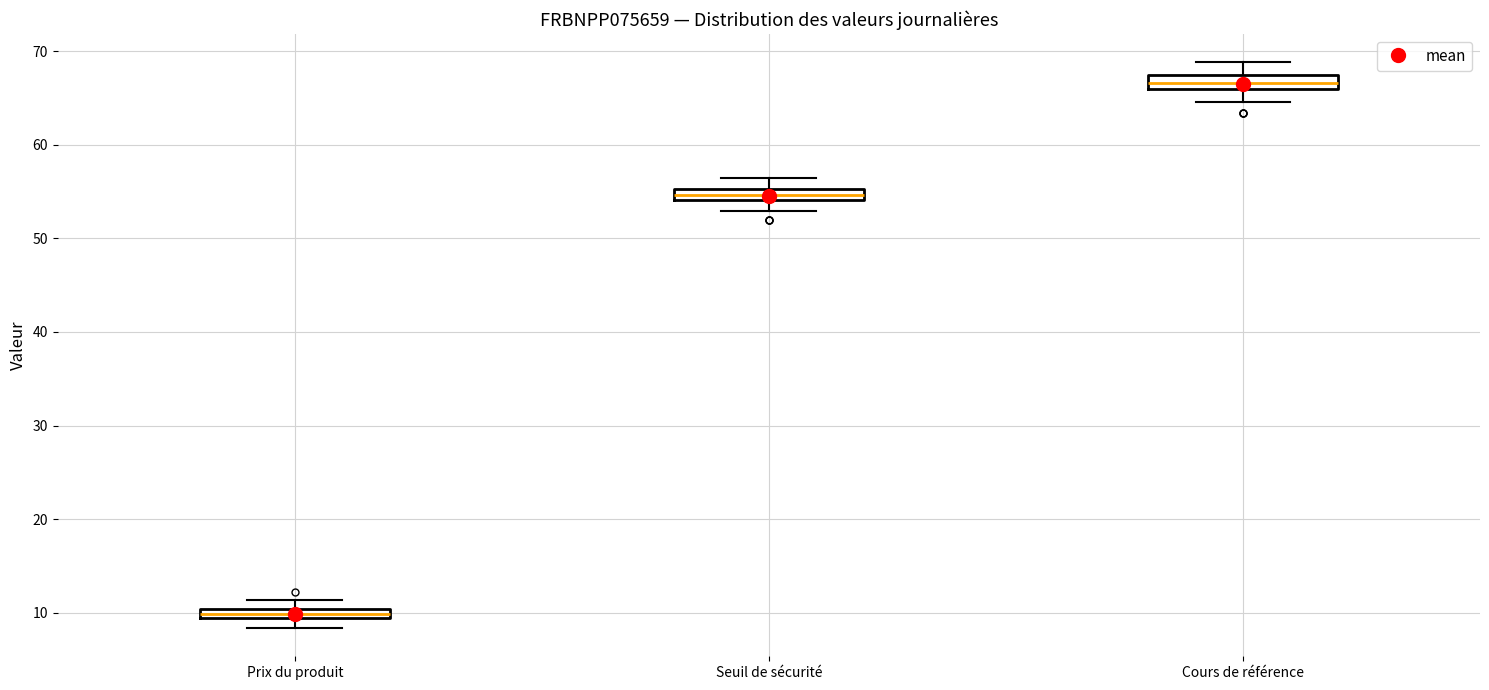

Where is the lower edge of the box for Seuil de sécurité on the y-axis? The values are not printed on the chart, so give them approximately, as read against the axis.

54